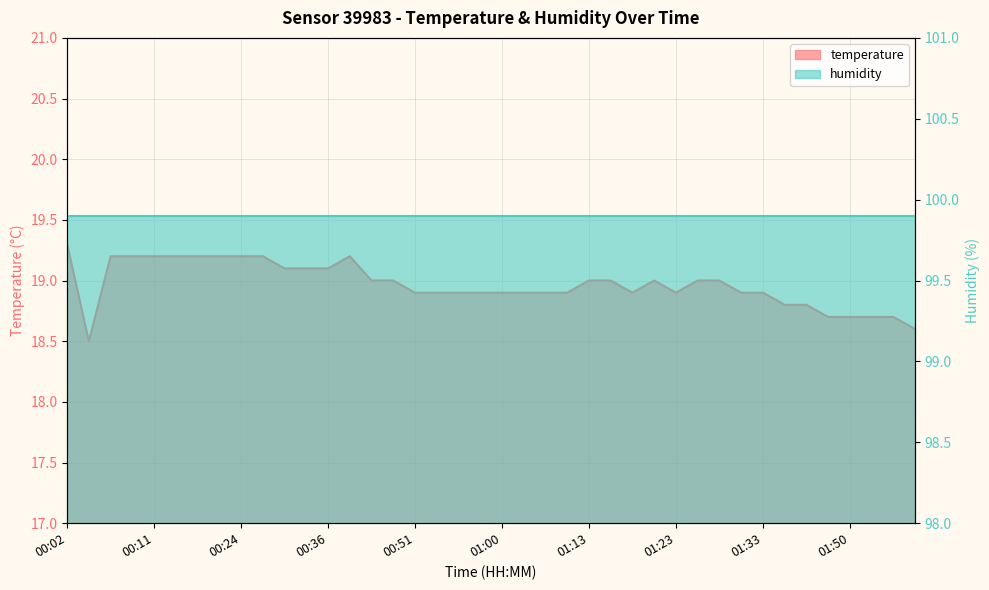

Is it true that the value at 01:31 is 31.3?

False